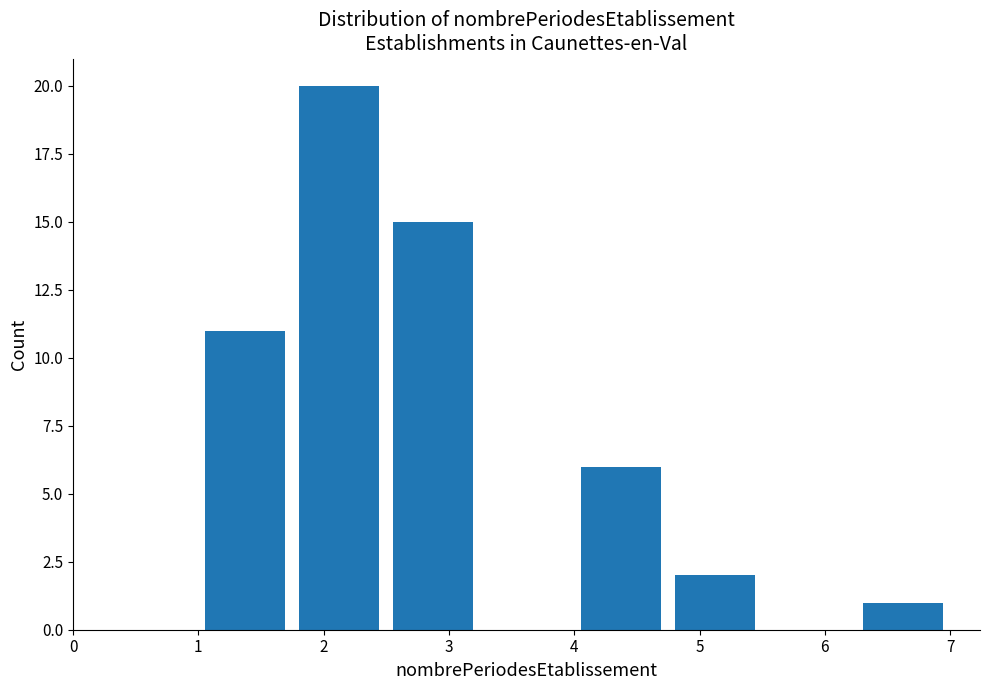

Reading left to right, list every bar in this chart as the range it spans on the x-axis followed by its height. Neither the bar edges nor the heights are printed on the chart, so give them approximately, as read against the axes.

1.00 to 1.75: 11
1.75 to 2.50: 20
2.50 to 3.25: 15
3.25 to 4.00: 0
4.00 to 4.75: 6
4.75 to 5.50: 2
5.50 to 6.25: 0
6.25 to 7.00: 1